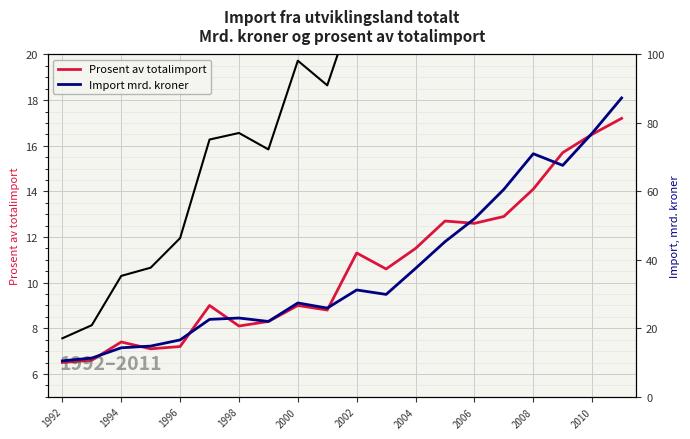

What position from the left is 13?

14